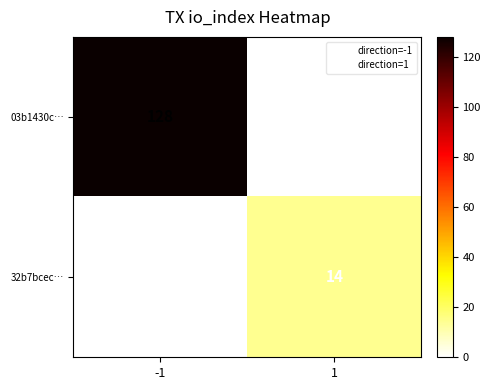

Which series has the widest spread of values?

03b1430c…